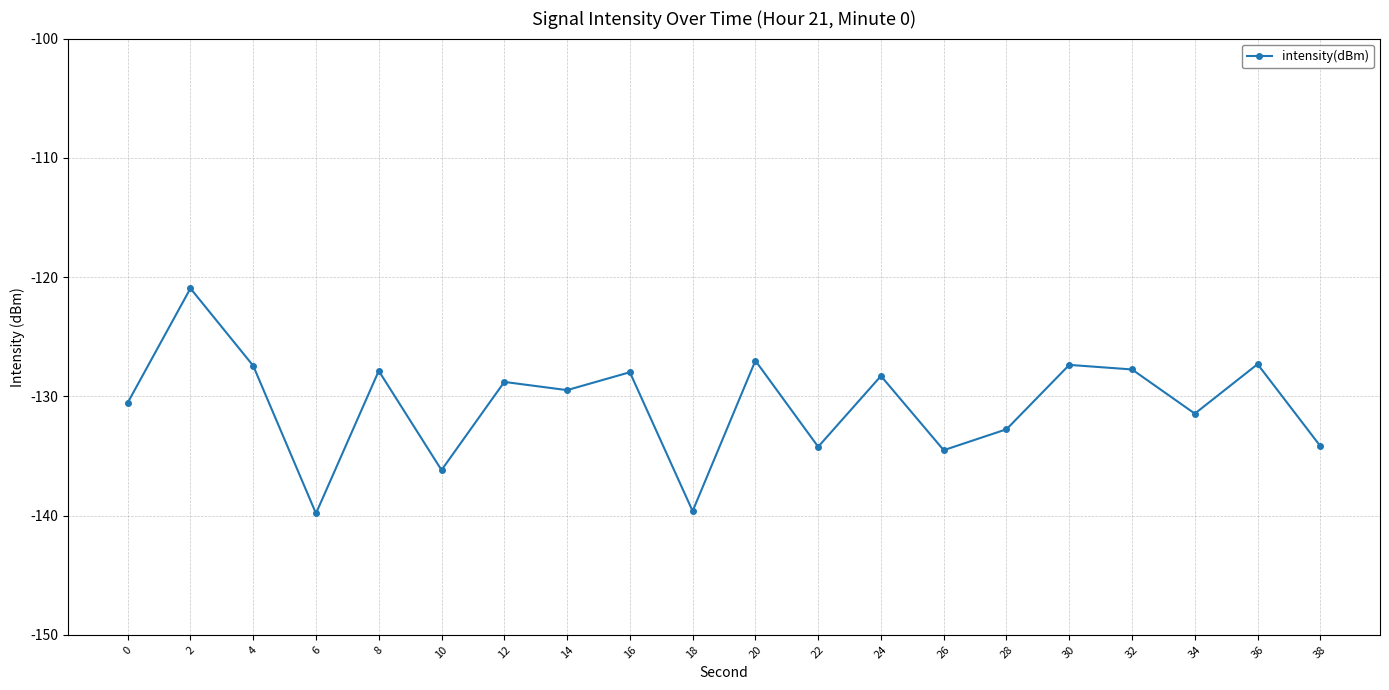

What is the change in value from 8 to 22?

-6.4